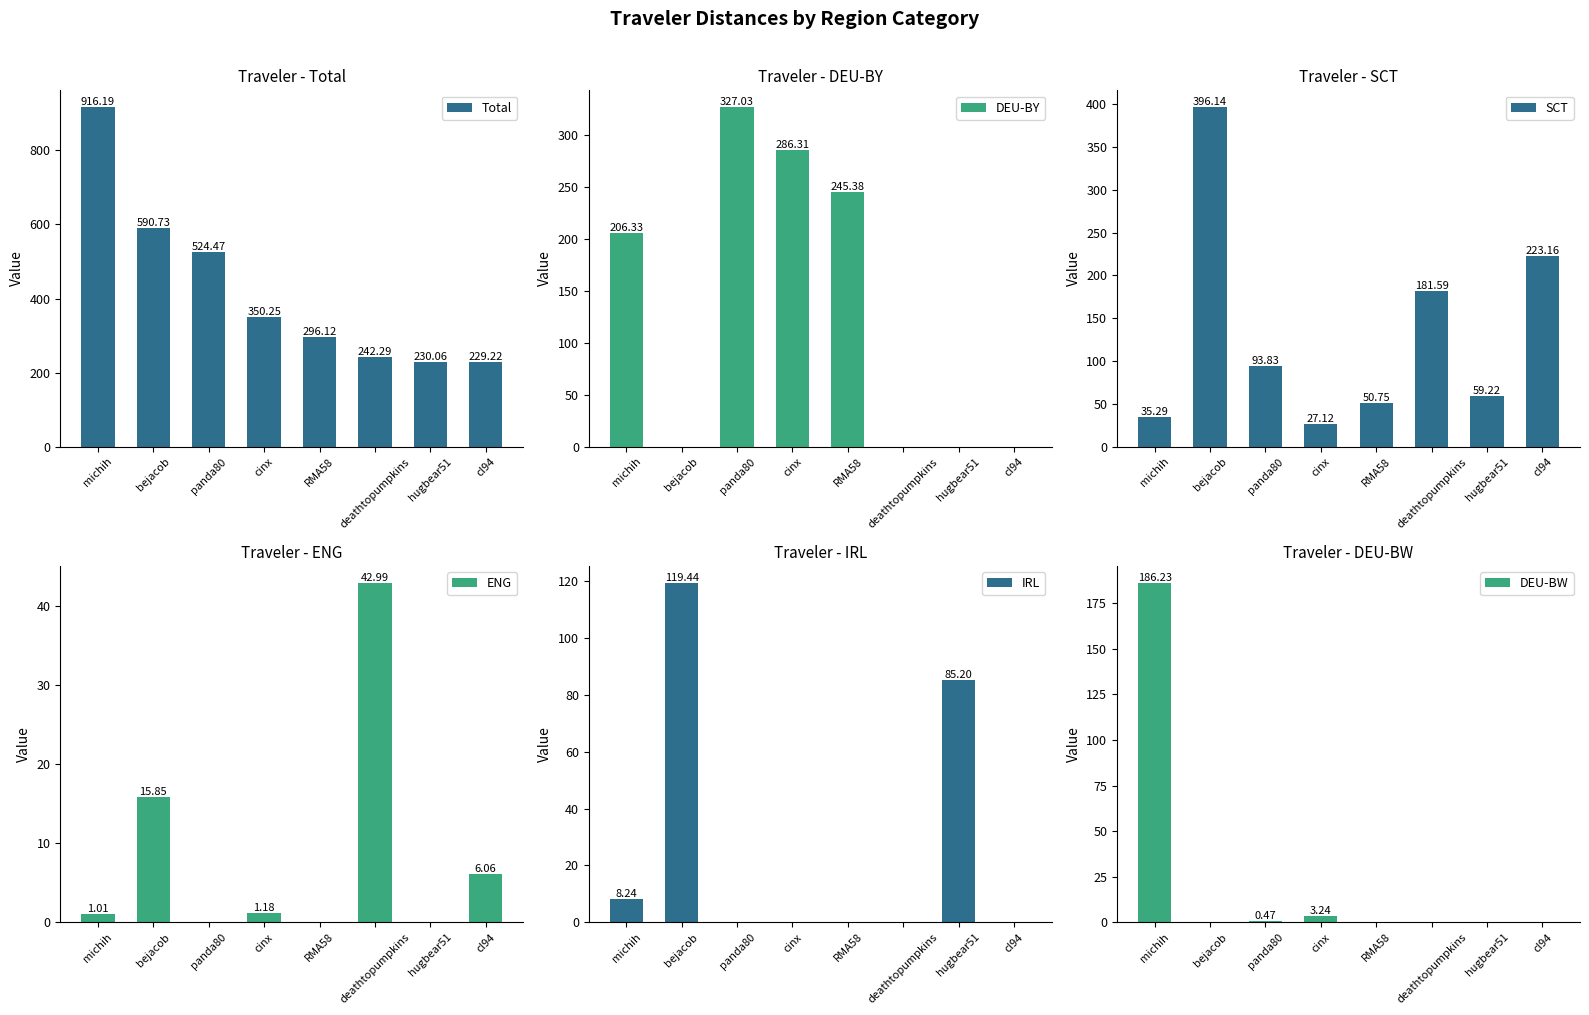

Which series has the widest spread of values?

Total